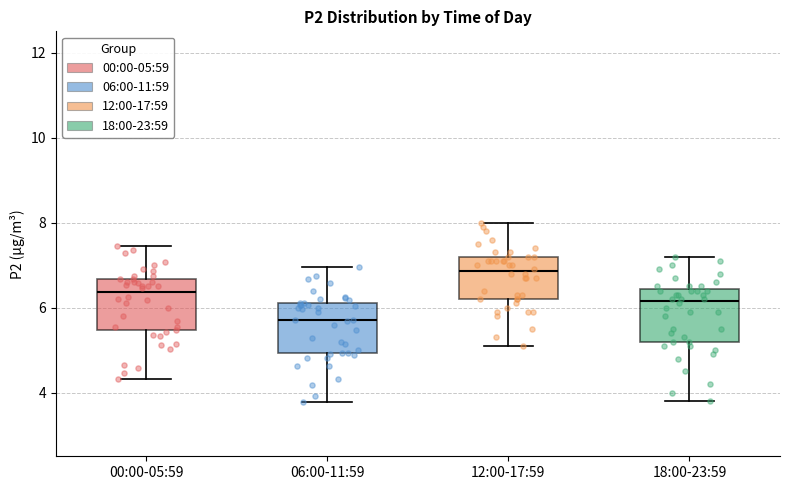

Reading left to right, transcribe this box plot: for each box, give where its median line is, the range the box spans, and where its two whiskers end, as read against the y-axis. The values are not printed on the chart, so give them approximately, as read against the axis.

00:00-05:59: median 6.4, box 5.4 to 6.6, whiskers 4.4 to 7.4
06:00-11:59: median 5.8, box 5.0 to 6.2, whiskers 3.8 to 7.0
12:00-17:59: median 6.8, box 6.2 to 7.2, whiskers 5.2 to 8.0
18:00-23:59: median 6.2, box 5.2 to 6.4, whiskers 3.8 to 7.2